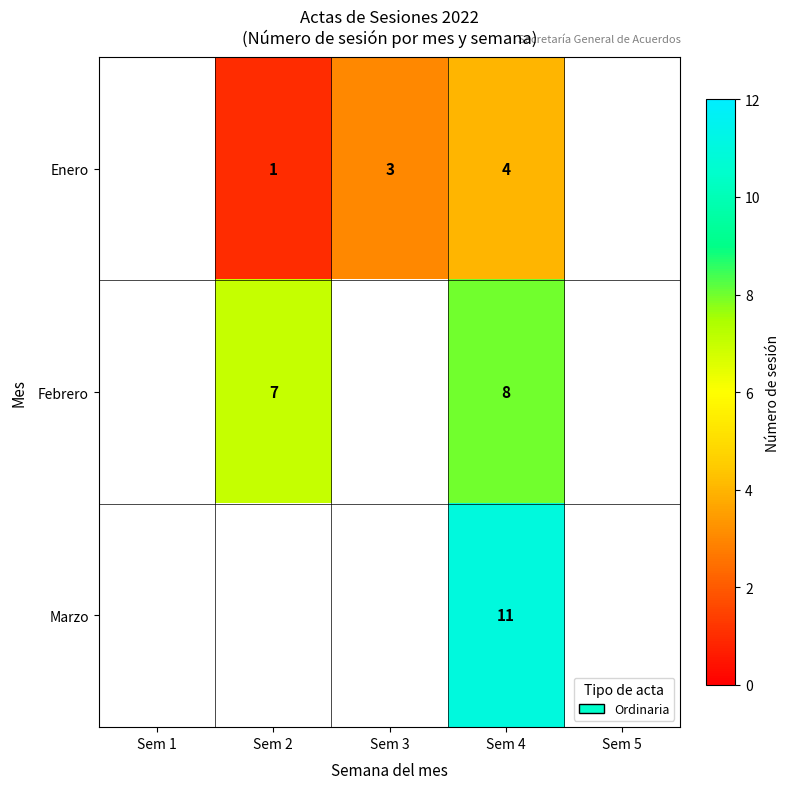

The value of Febrero at Sem 2 is 11. True or false?

False